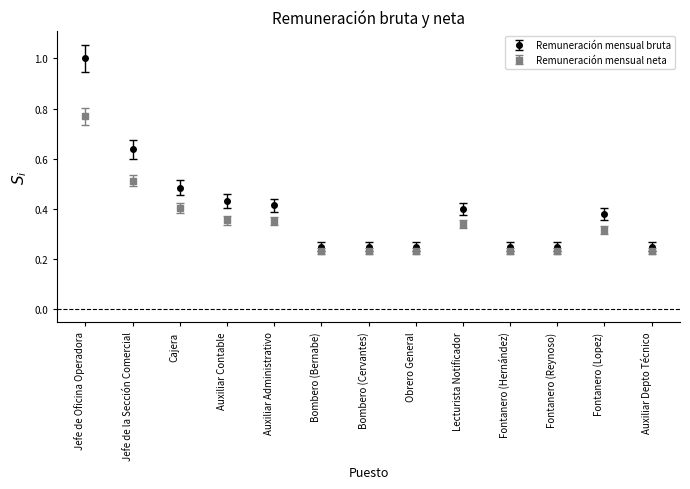

What are all the series names shown in the legend?

Remuneración mensual bruta, Remuneración mensual neta